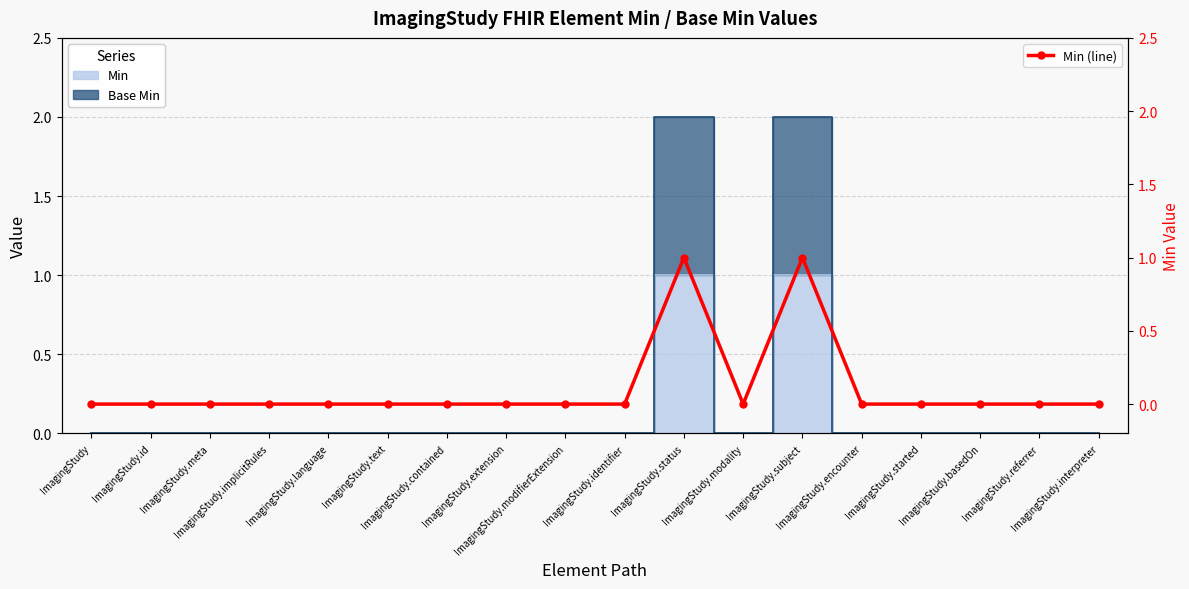

What position from the right is ImagingStudy.text?

13